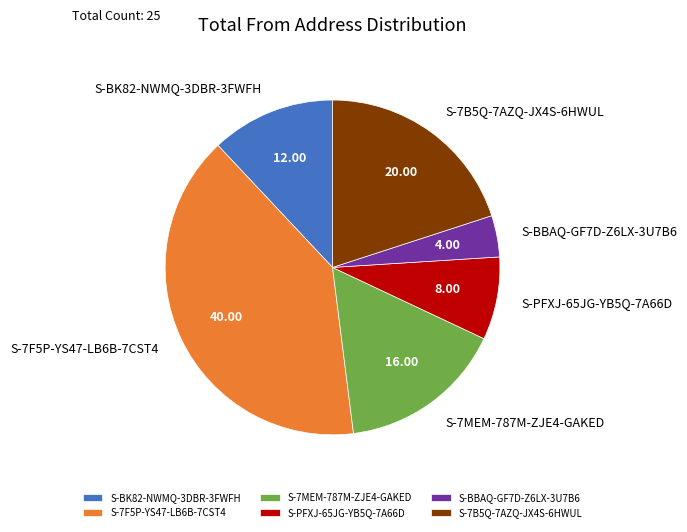

Is the sum of S-7MEM-787M-ZJE4-GAKED and S-PFXJ-65JG-YB5Q-7A66D greater than half?

No